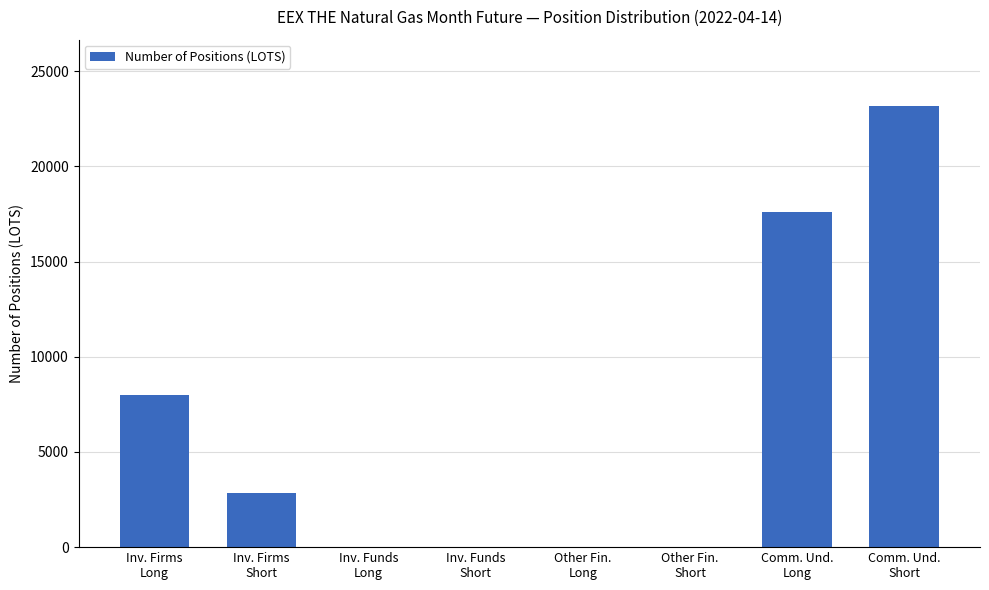

The chart shows a value of 13940 at Other Fin.
Short. True or false?

False